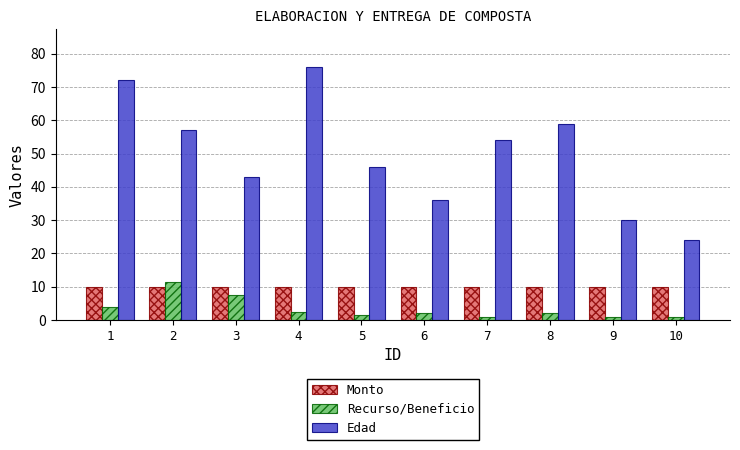

Rank the categories by Edad value from highest to lowest.

4, 1, 8, 2, 7, 5, 3, 6, 9, 10